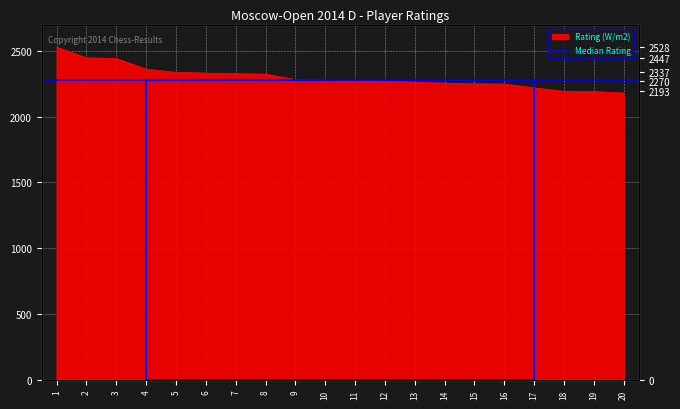

True or false: the data has more than 2 interior local peaks.

False